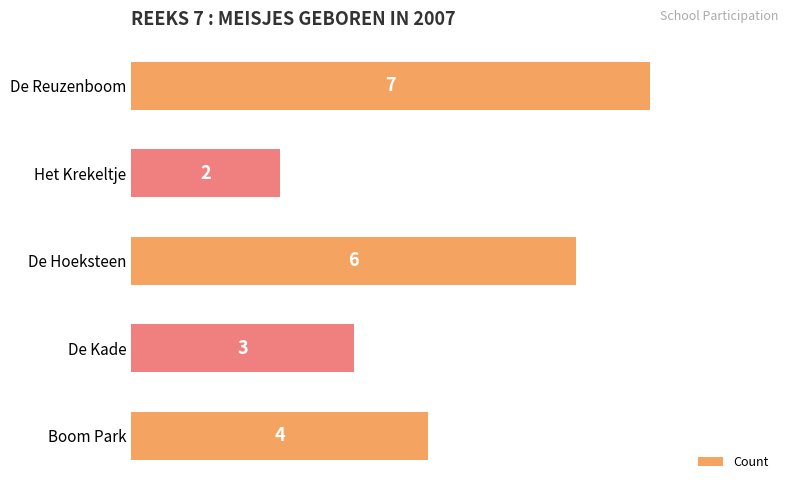

Reading top to bottom, list all the values displayed in this chart.

7	2	6	3	4